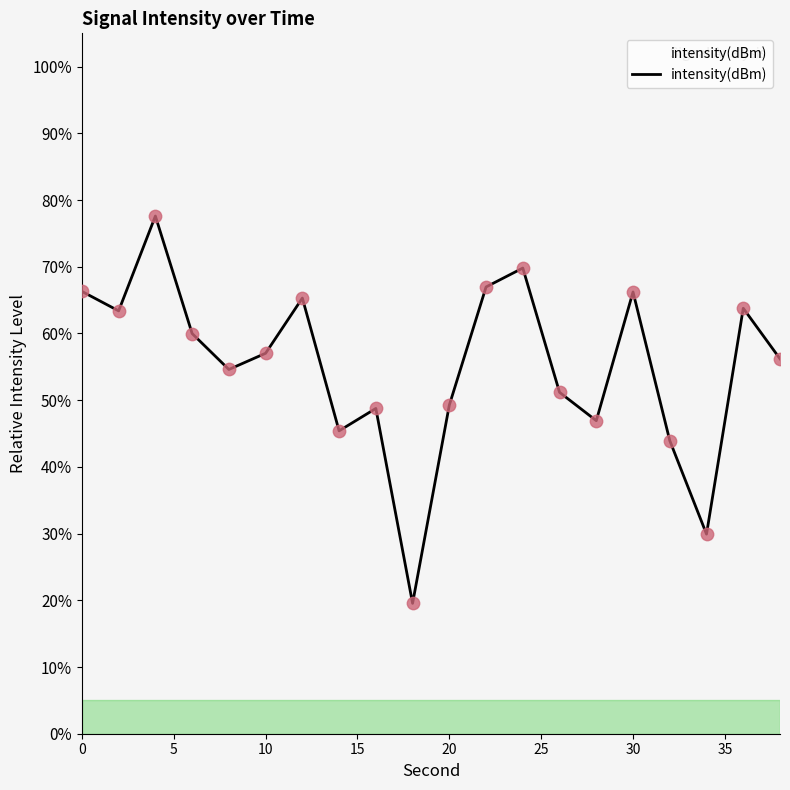

What is the greatest value displayed?

77.6